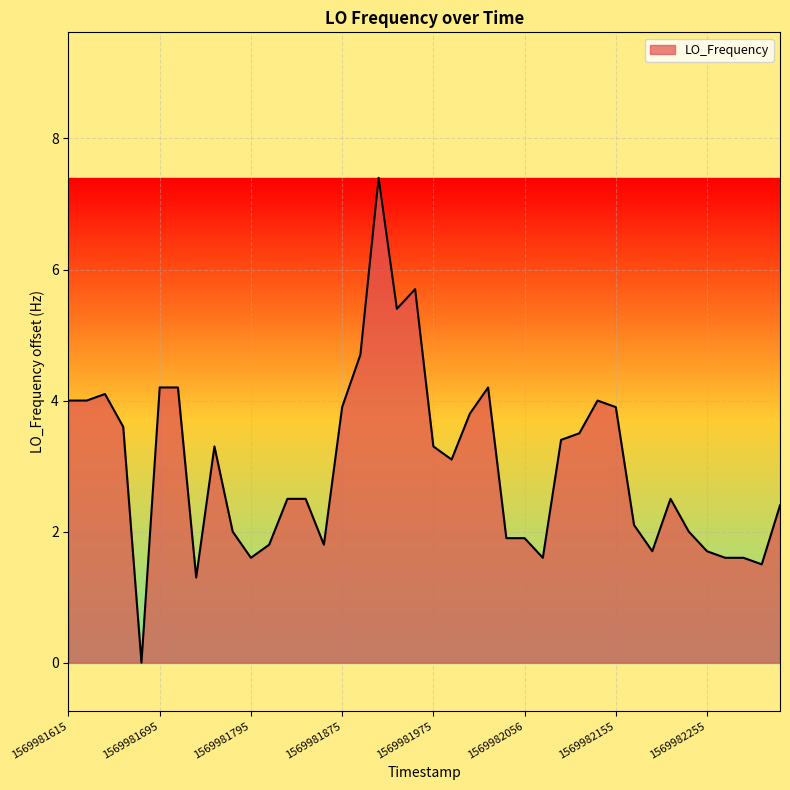

Where does the data first go above 3?

1569981615